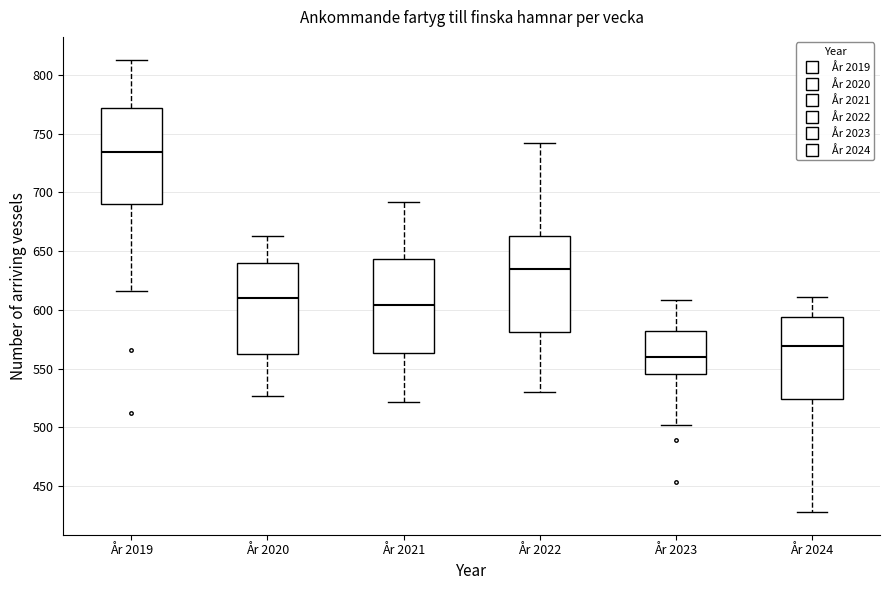

Which box has the lowest median line?

År 2023